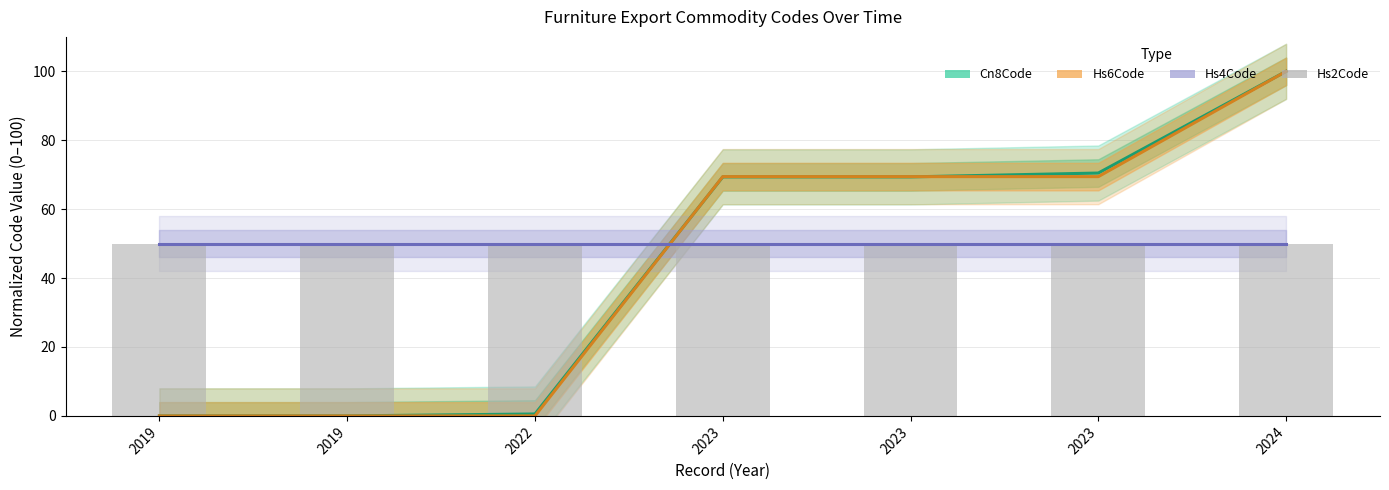

At which label does Hs6Code reach its minimum?

2019